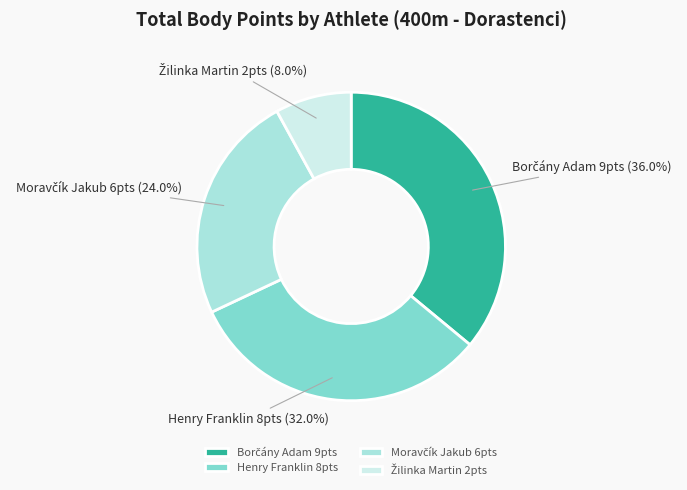

Is there a majority slice in this chart?

No